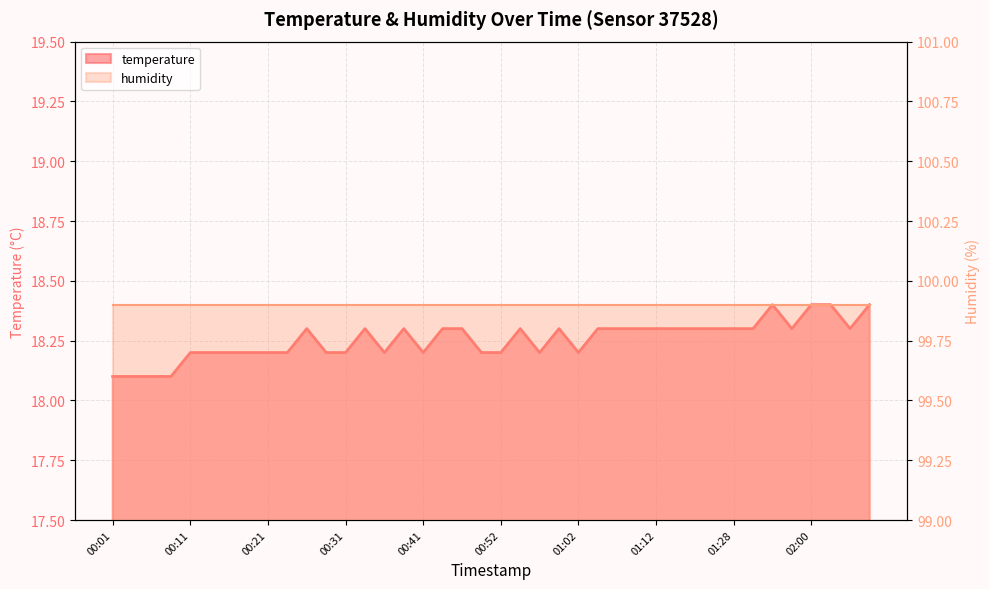

How many points are higher than both their immediate neighbors (excluding endpoints)?

6